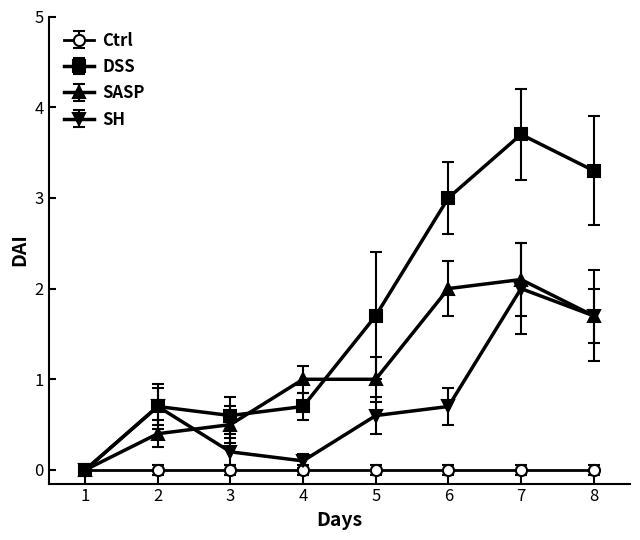

Rank the series by their average value, from lowest to highest.

Ctrl, SH, SASP, DSS